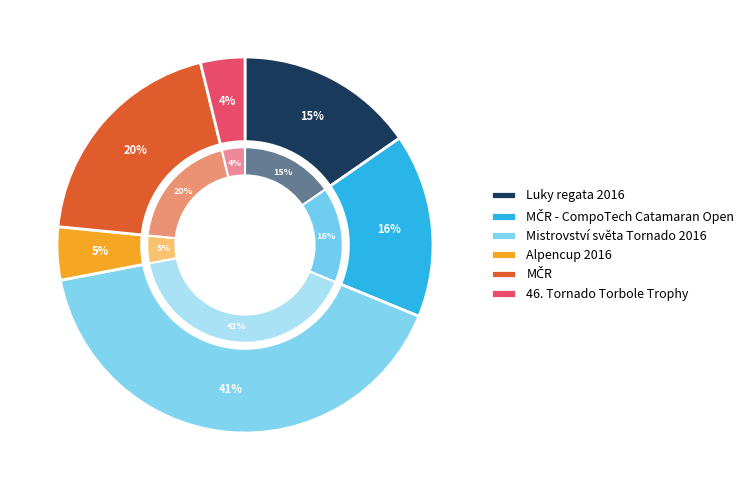

How many slices are in this pie chart?

6